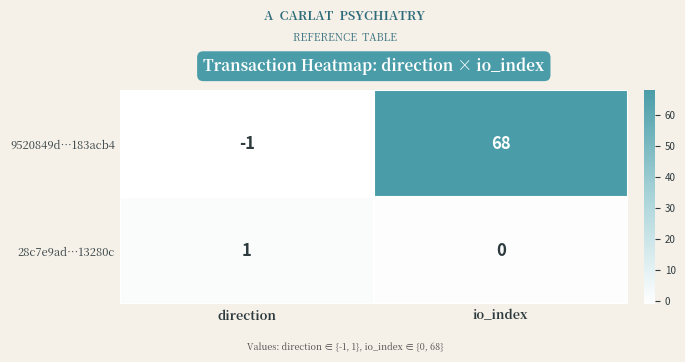

Which series changed the most between direction and io_index?

9520849d…183acb4